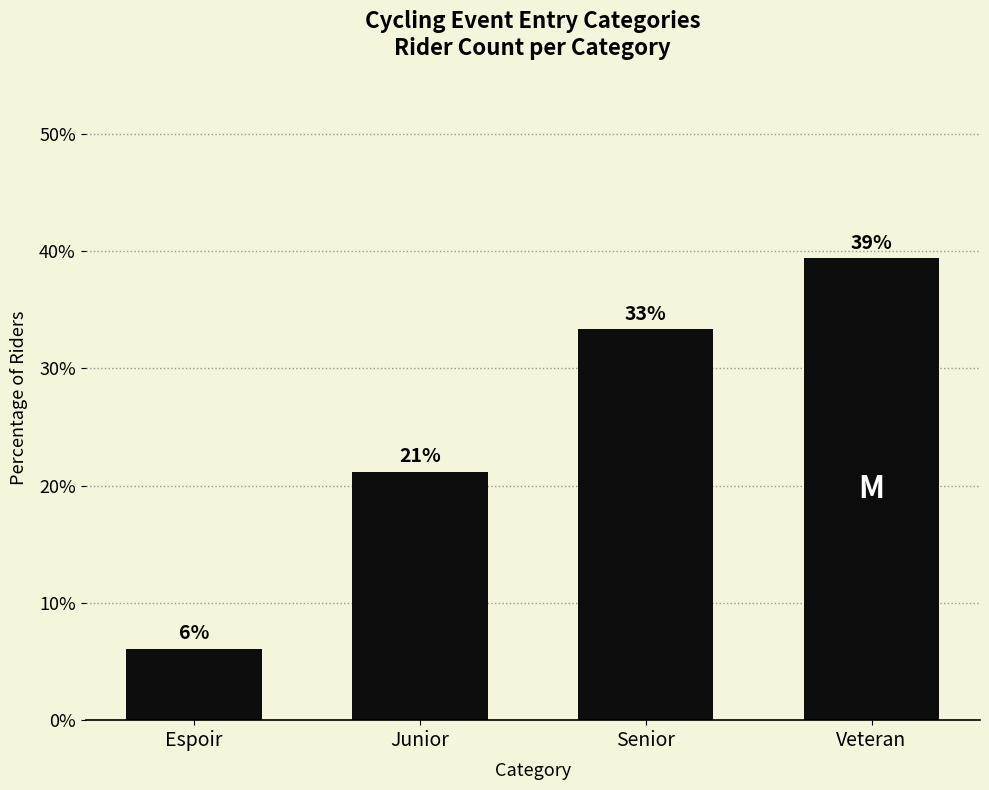

Which label corresponds to the largest value in the chart?

Veteran